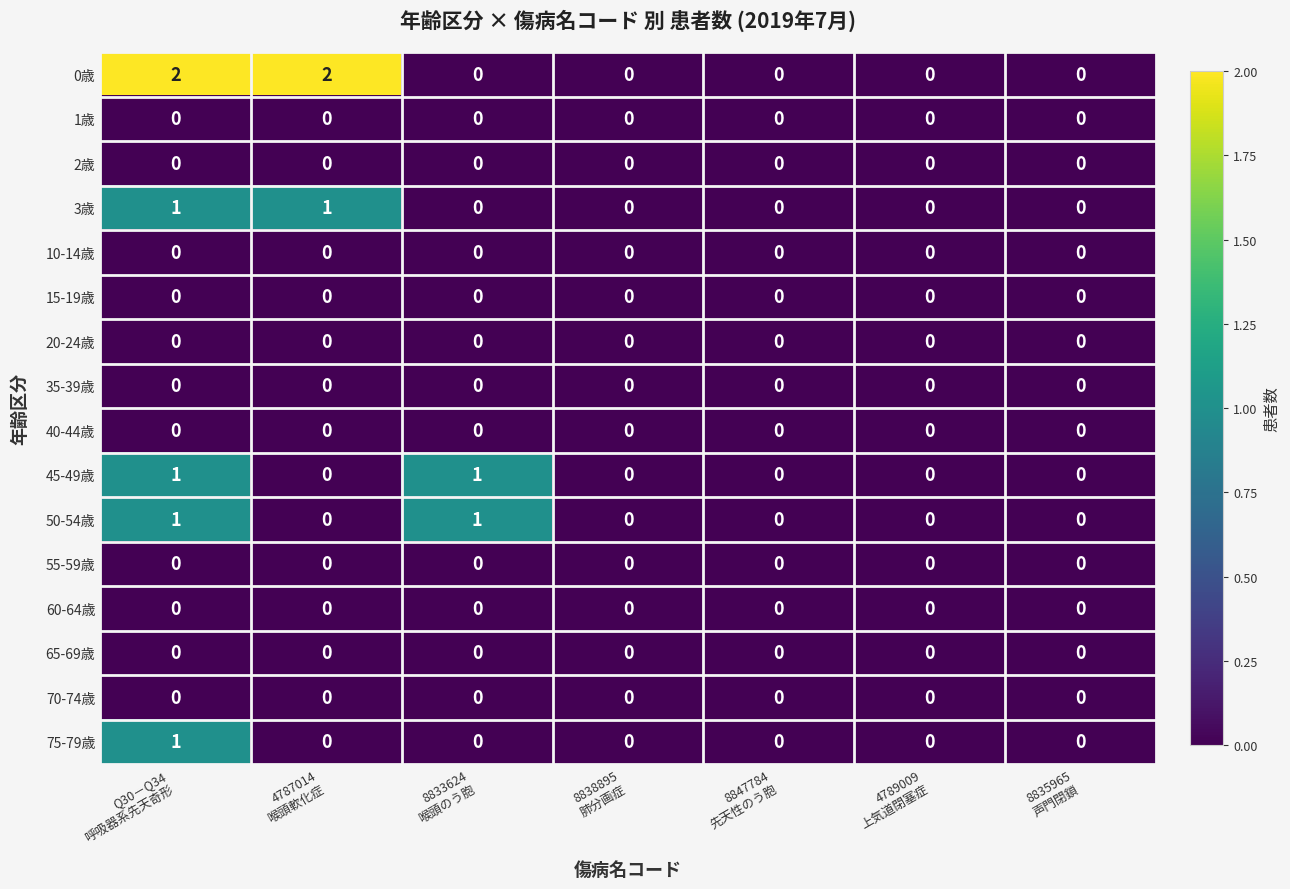

Which series has the largest range (max minus min)?

0歳